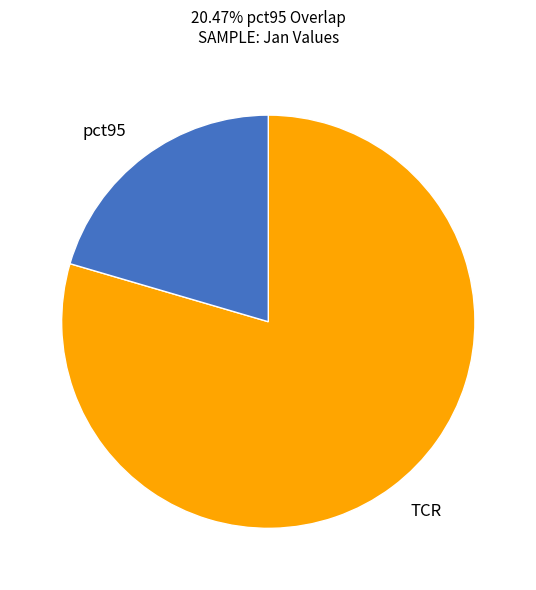

Combined, do pct95 and TCR account for over 50%?

Yes